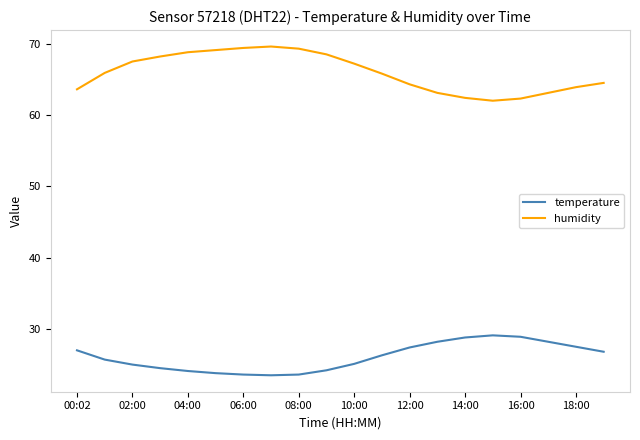

In humidity, how many points are higher than both neighbors (excluding endpoints)?

1